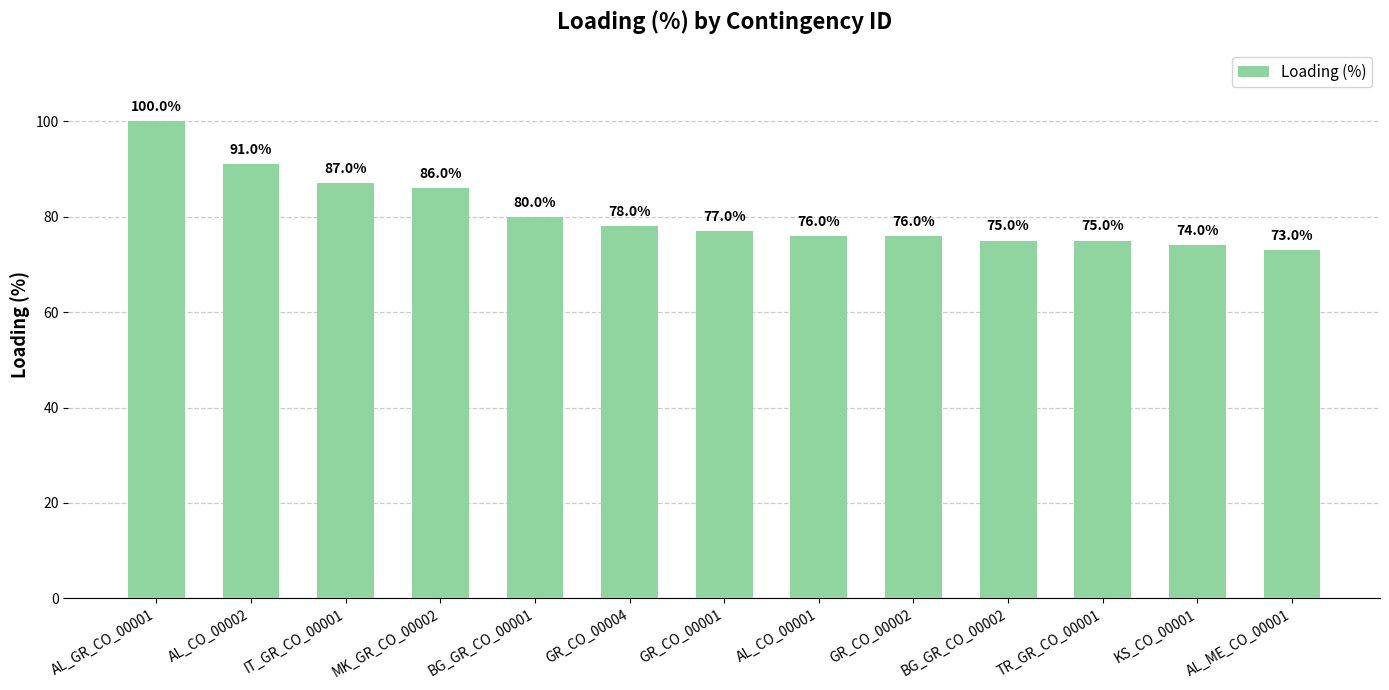

What is the sum of all values?

1048